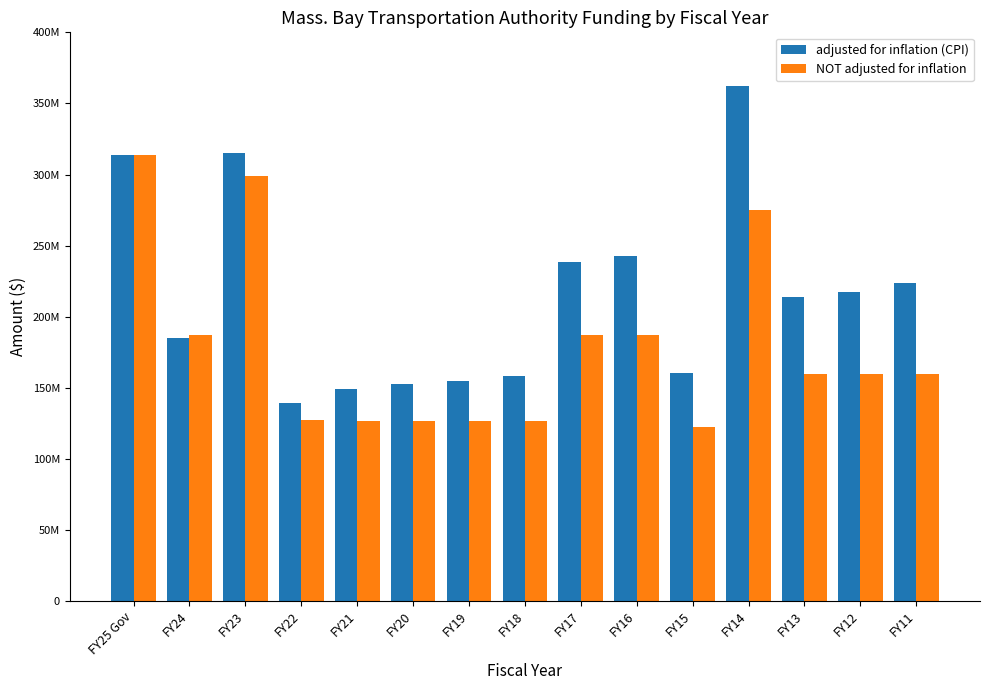

What are all the series names shown in the legend?

adjusted for inflation (CPI), NOT adjusted for inflation